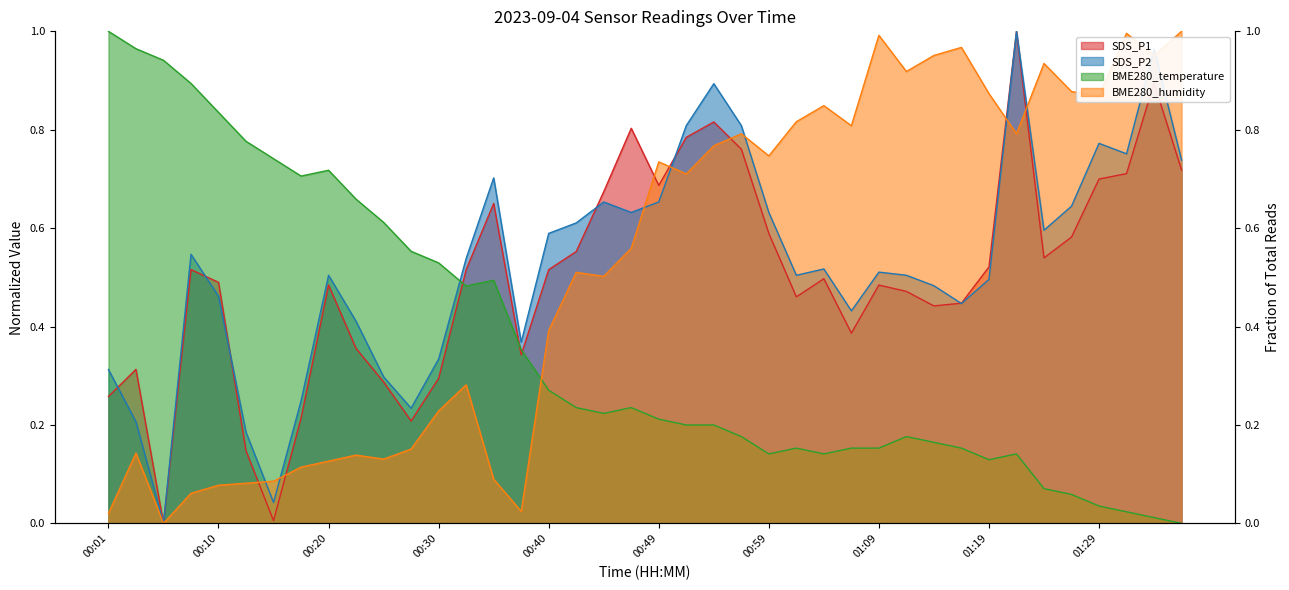

What value does the BME280_temperature series have at 01:19?

0.1